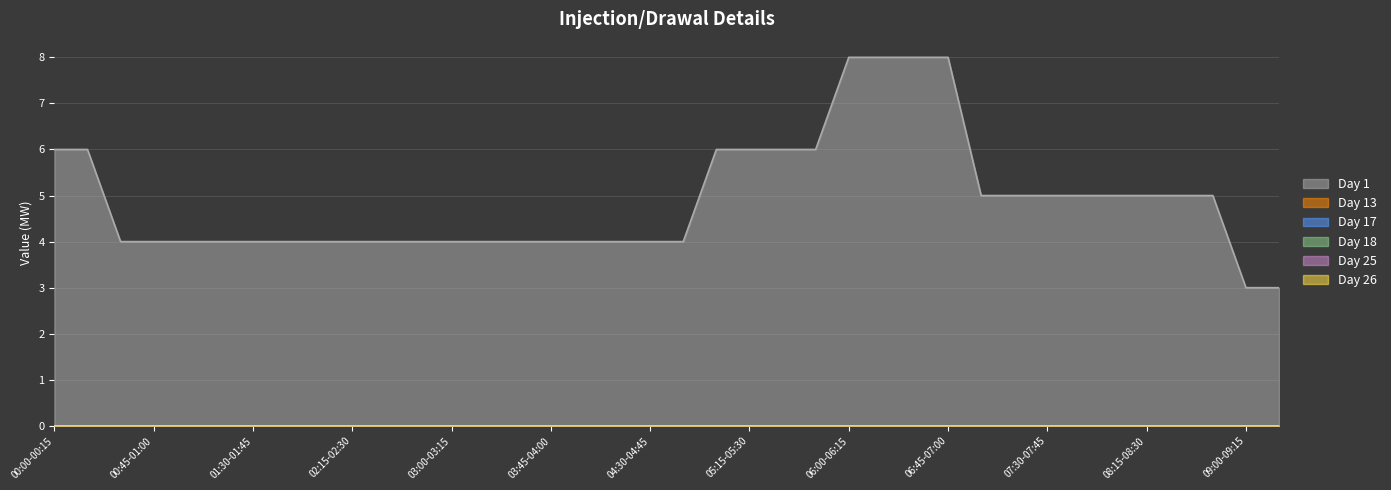

Where is Day 13 nearest to the value 0?

00:00-00:15